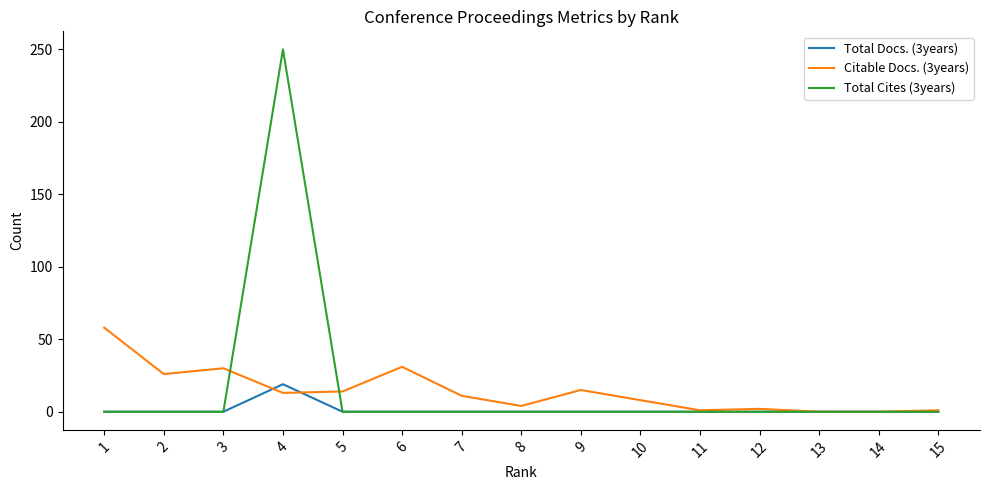

The Total Cites (3years) series shows 0 at 8. True or false?

True